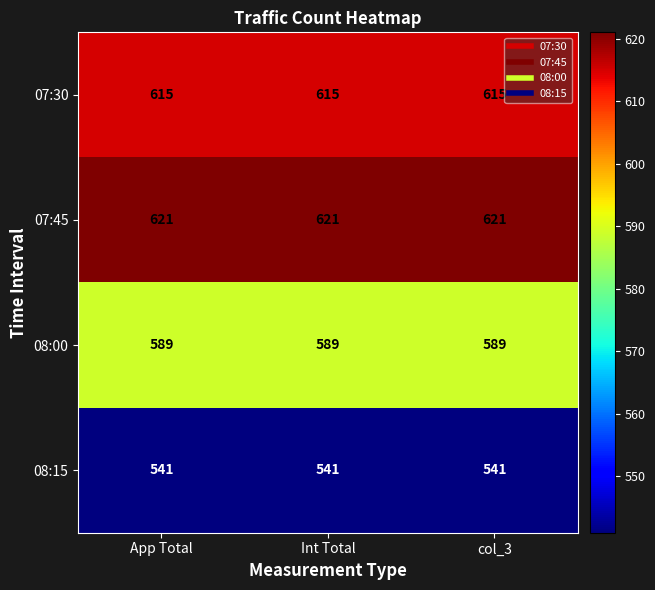

What is the difference between the highest and lowest values at col_3?

80